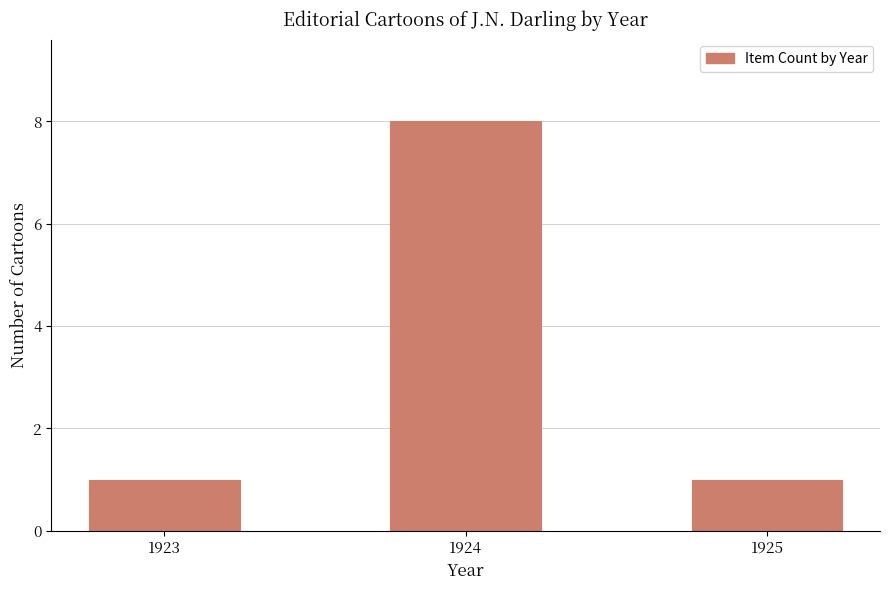

Reading right to left, extract all data points from this chart.

1925=1	1924=8	1923=1